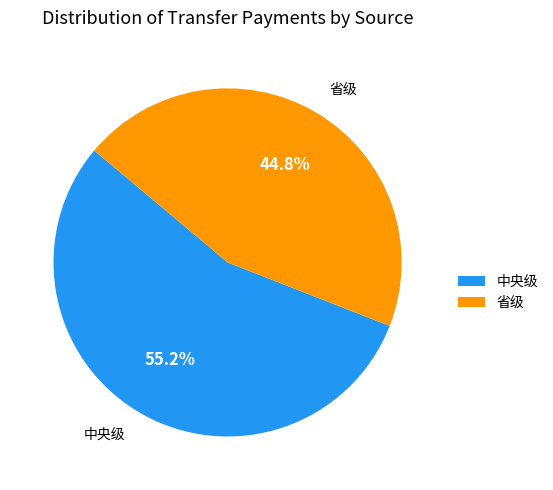

Approximately how many times larger is the value at 省级 compared to 中央级?

0.8